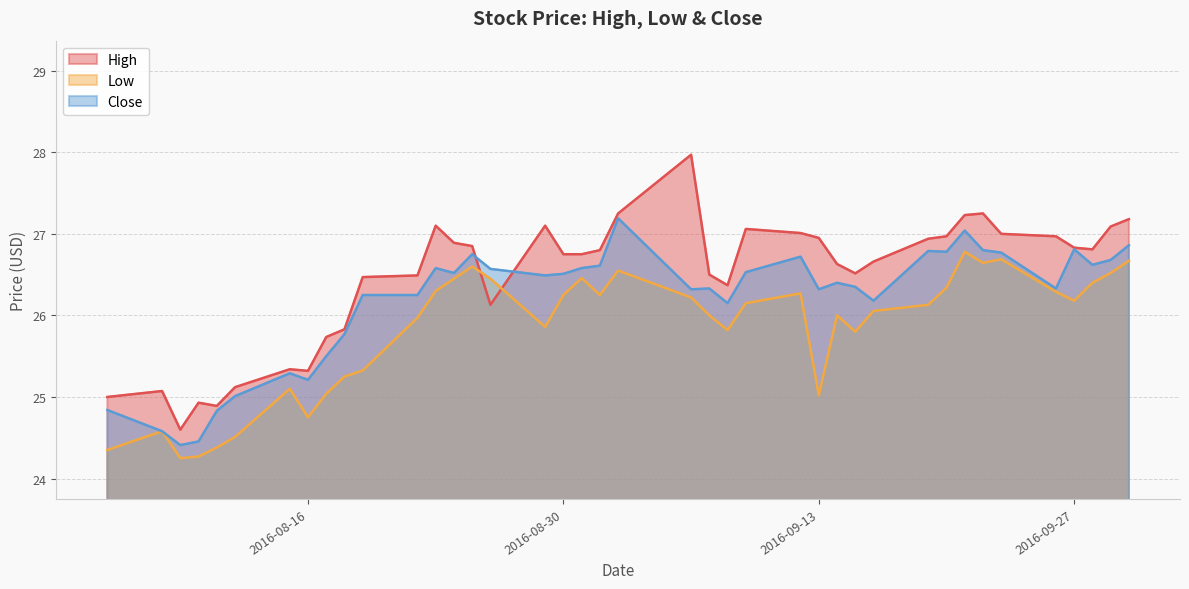

What is the approximate value of Close at 2016-08-29?

26.5